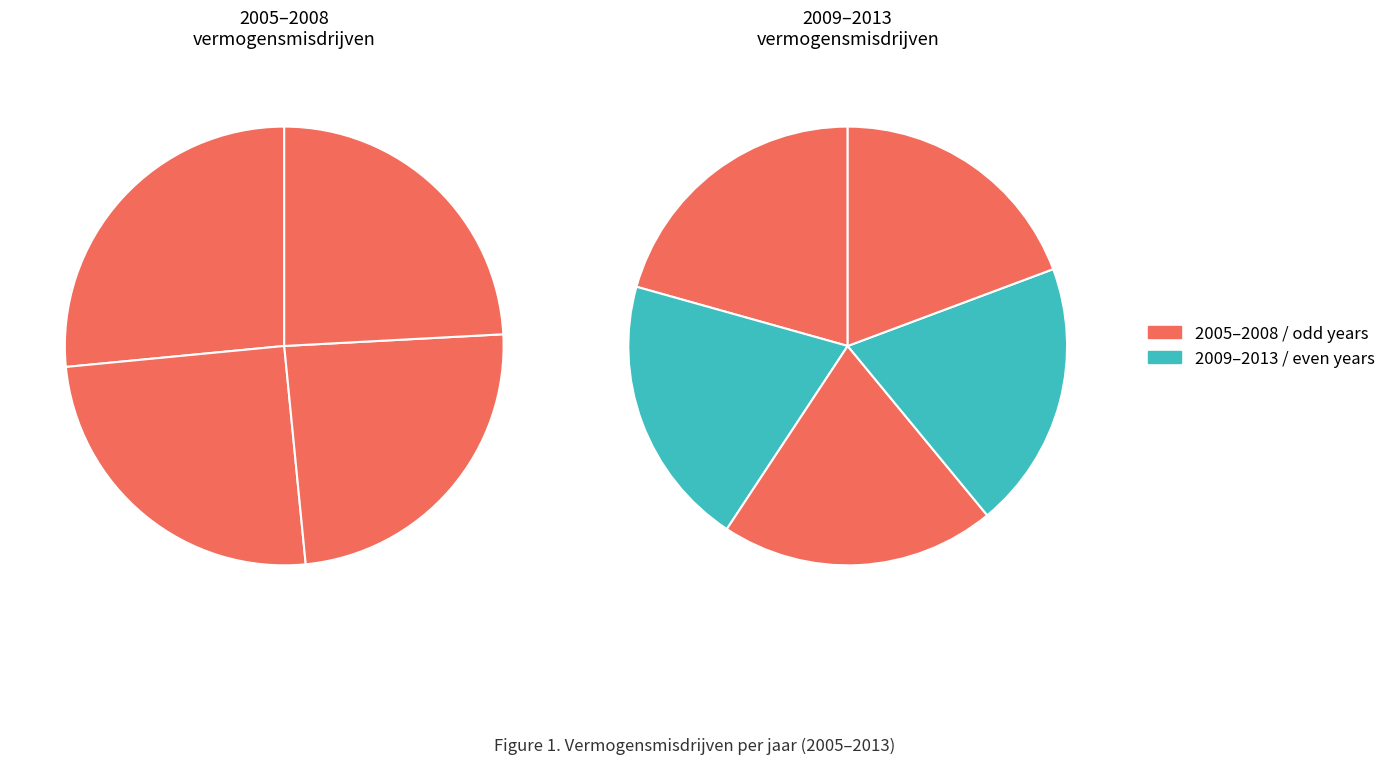

What is the change in value from 2005 to 2010?

-88760